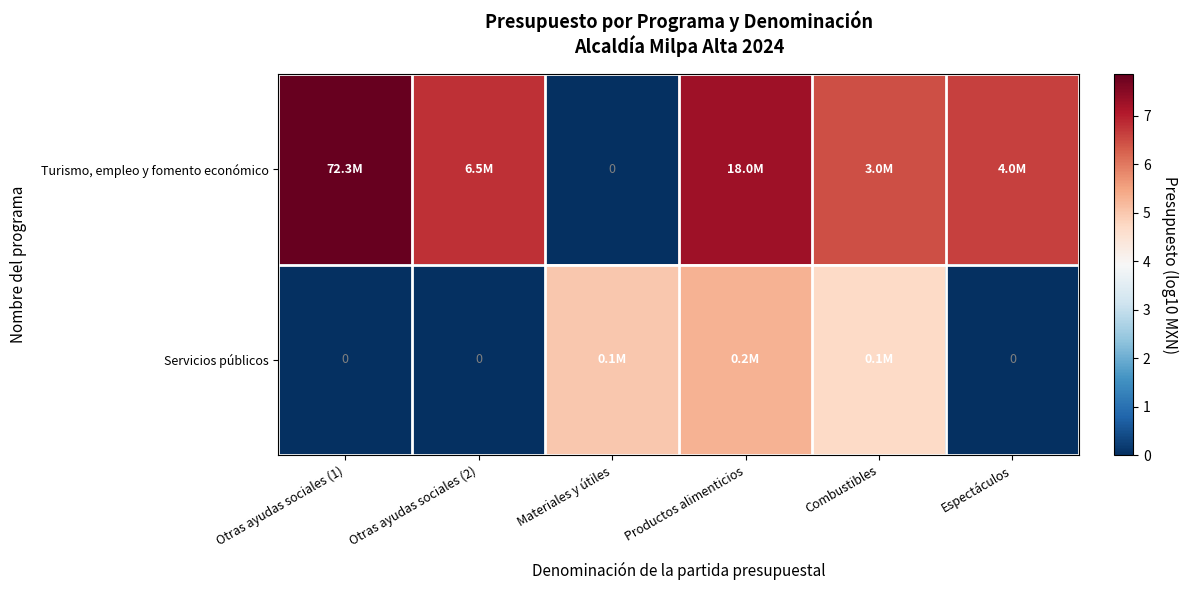

What is the maximum value shown in the chart?

7.9